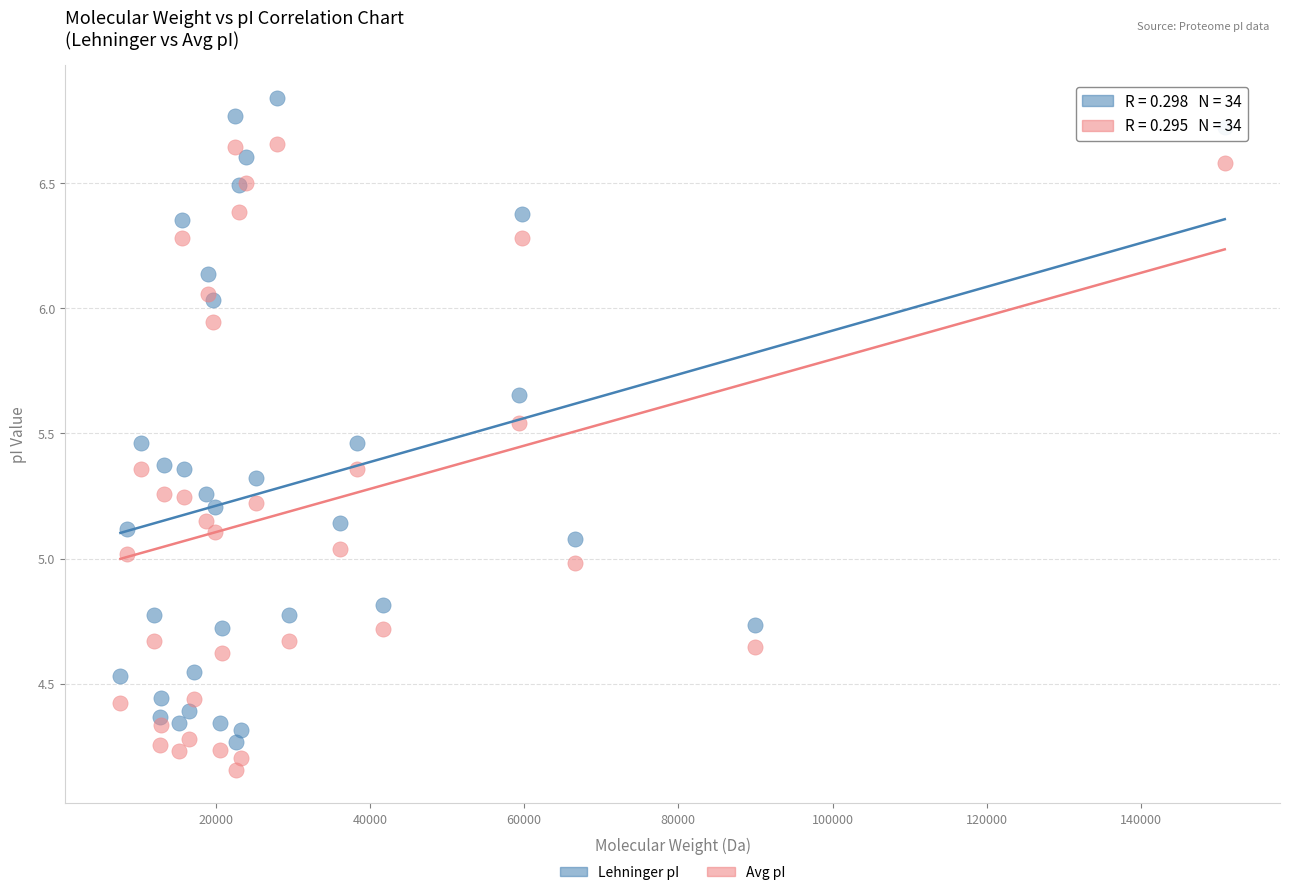

Which series has the largest Y range (max minus min)?

Lehninger pI